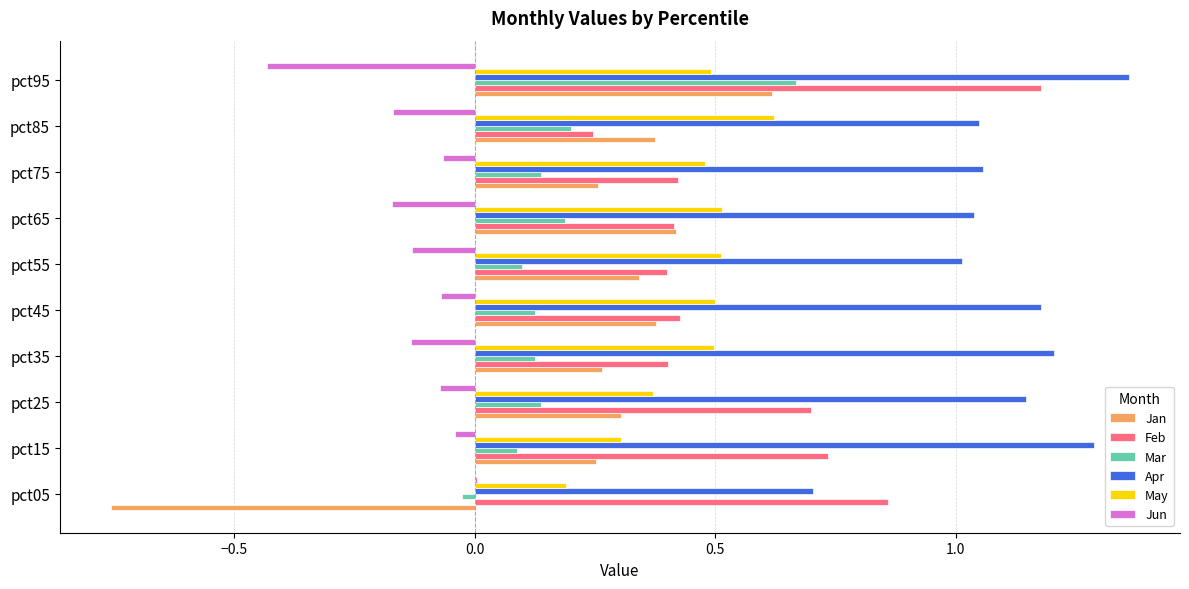

Which series changed the most between pct55 and pct95?

Feb